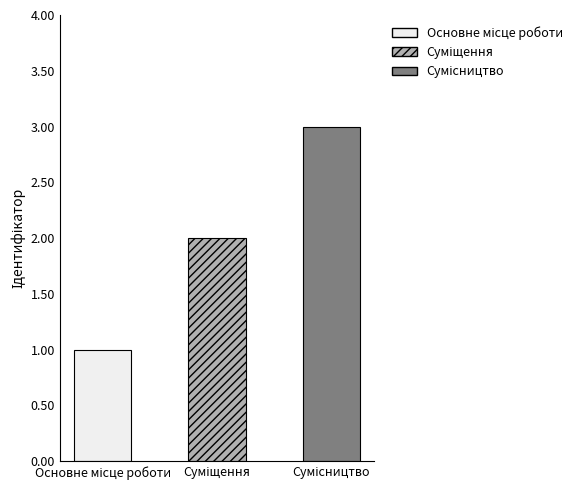

Read the value at Основне місце роботи.

1